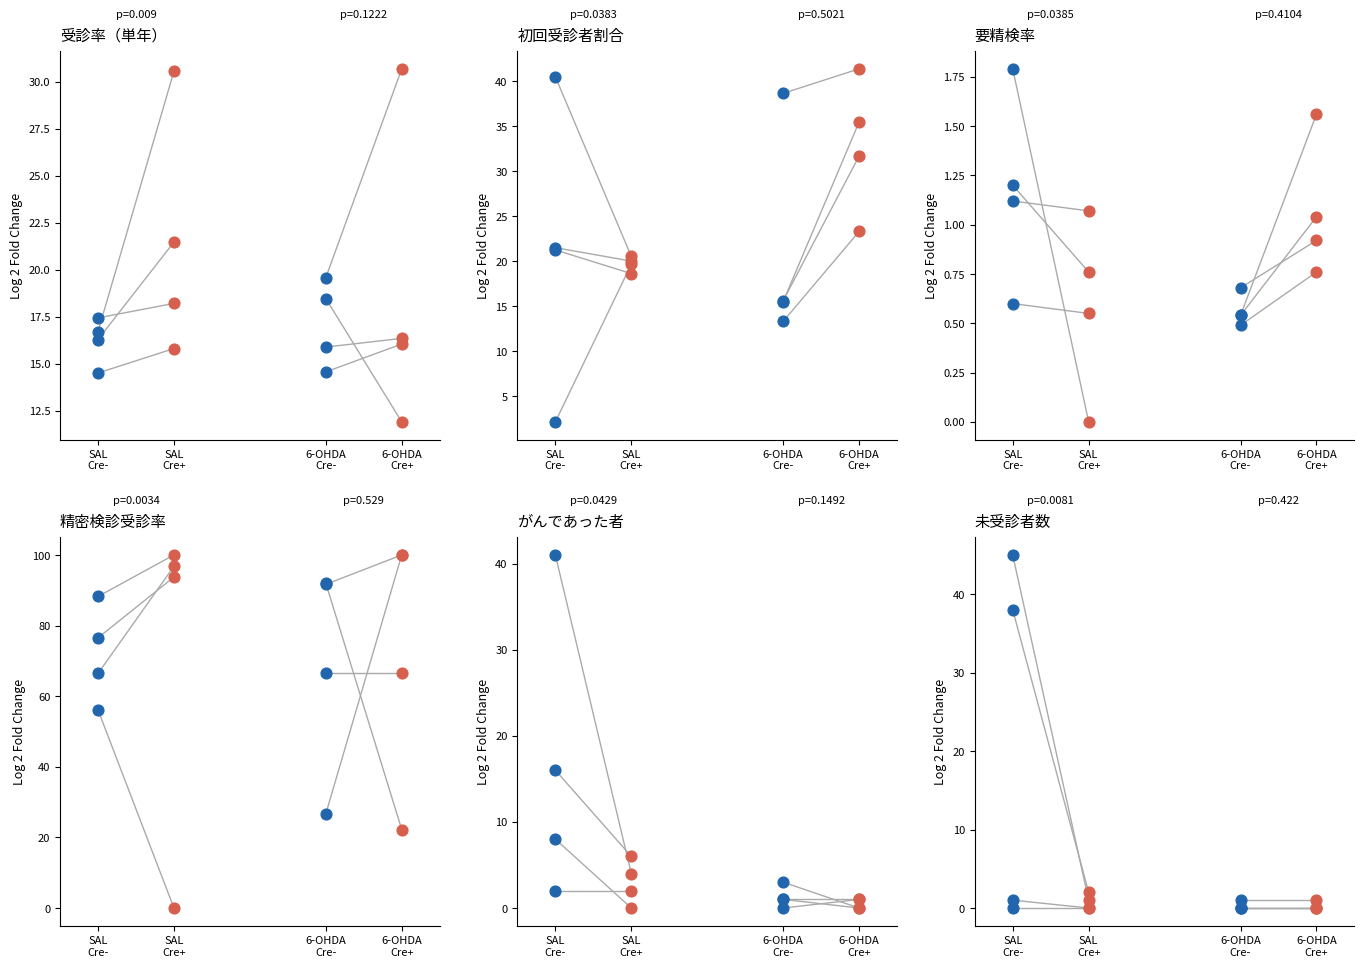

Which series has the largest Y range (max minus min)?

SAL Cre-